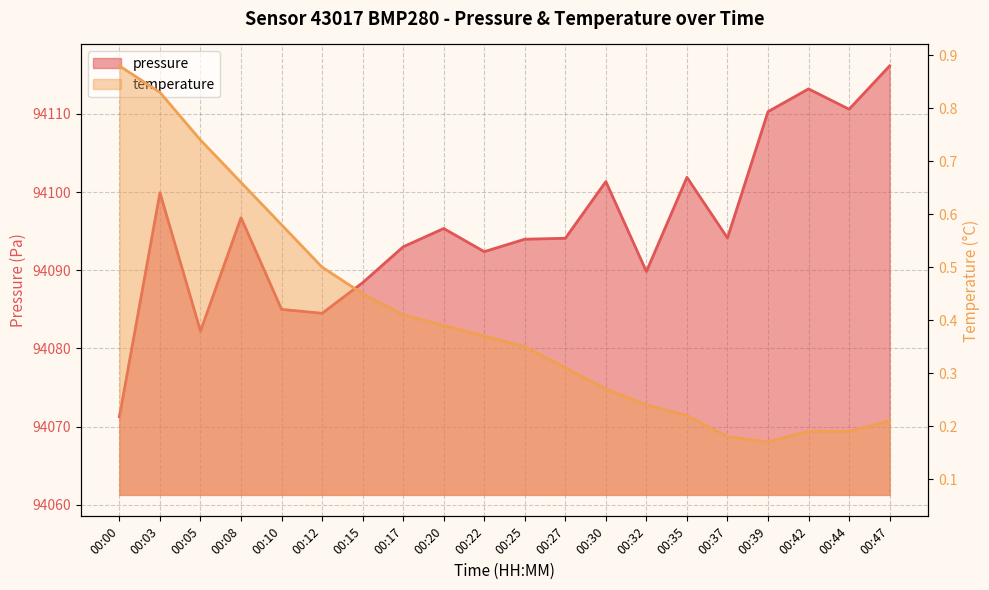

What is the change in value from 00:20 to 00:32?

-5.5